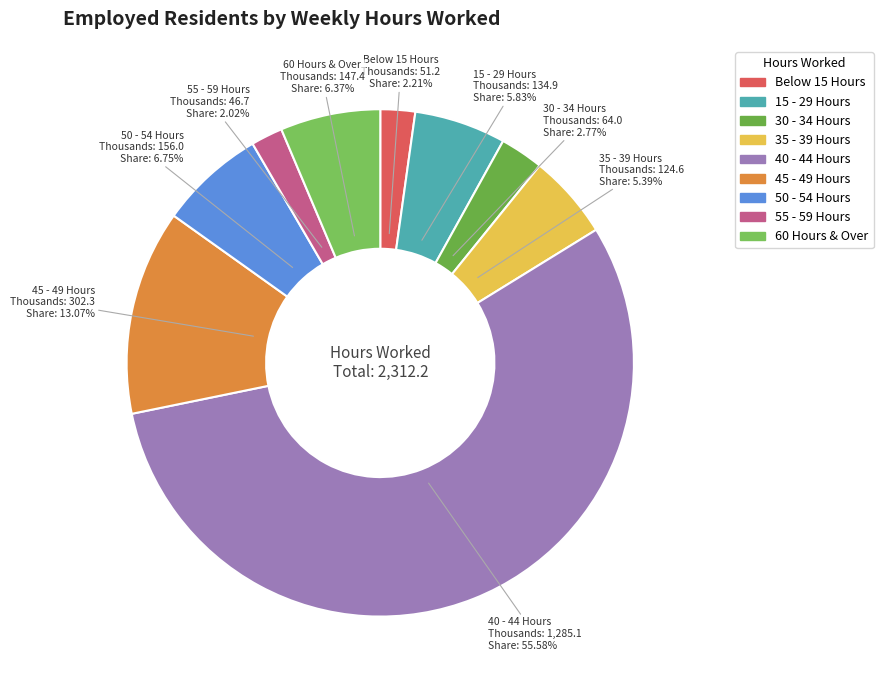

To the nearest percent, what is the combined percentage of 50 - 54 Hours and 55 - 59 Hours?

9%